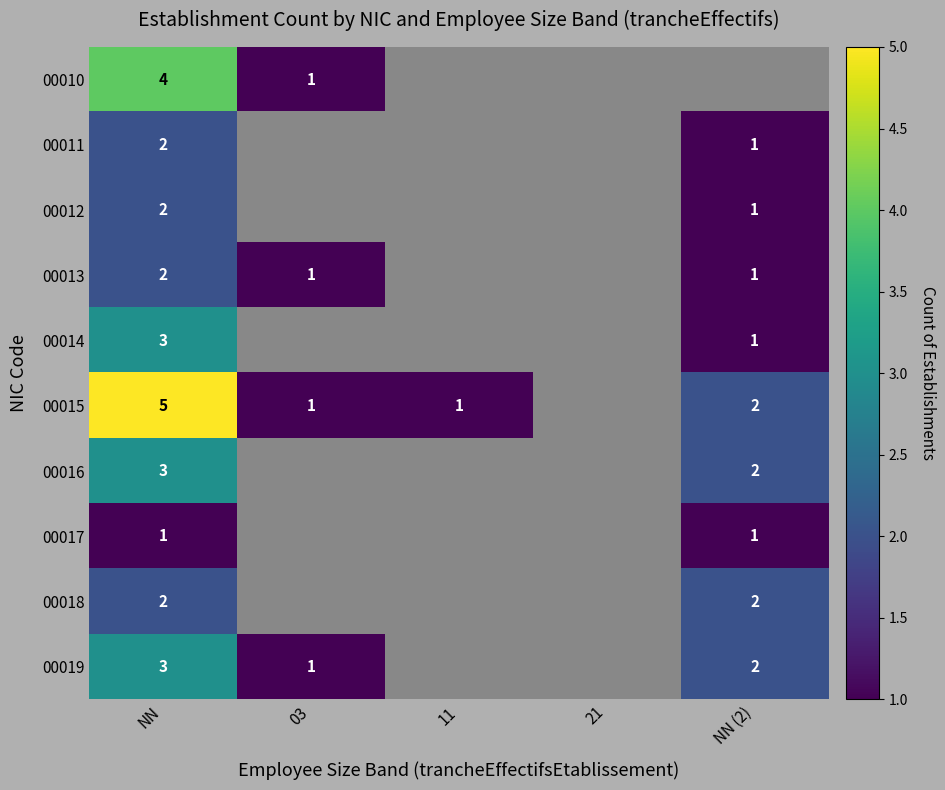

What is the sum of the 00012 values at NN and NN (2)?

3